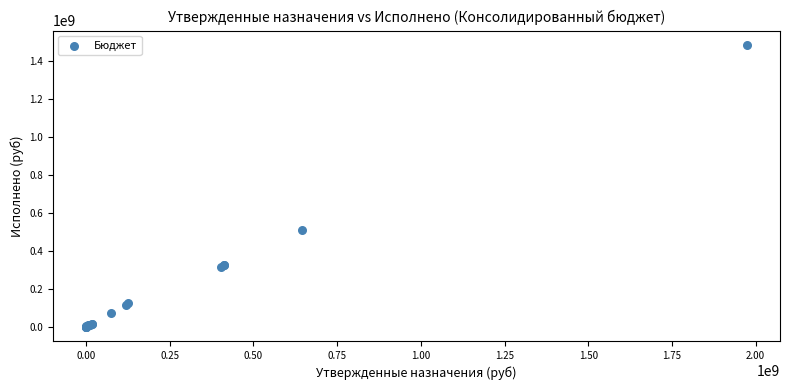

What Y value in the scatter plot is closest to 743944839?

513171127.4